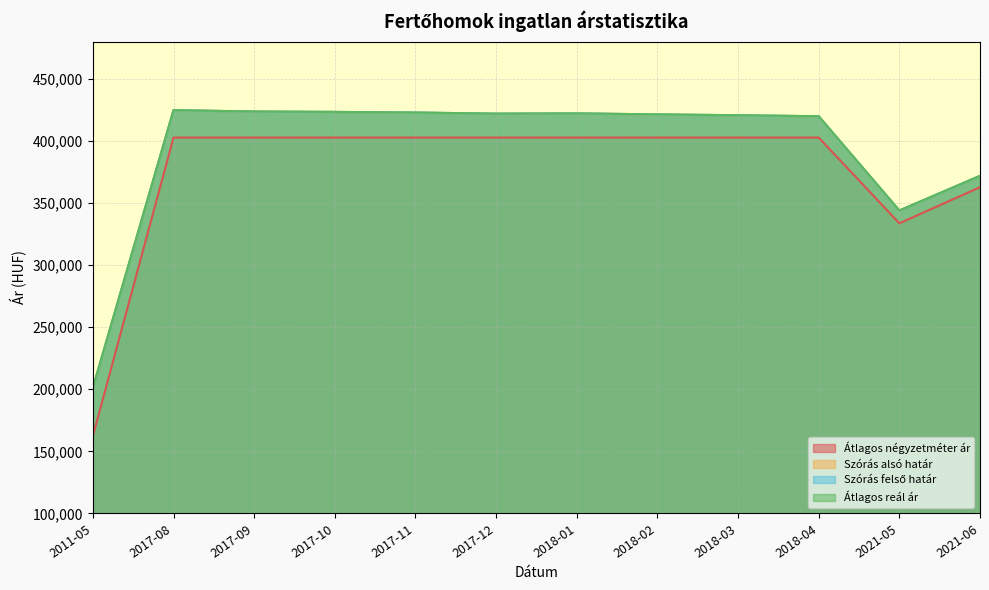

Rank the series by their maximum value, from lowest to highest.

Átlagos négyzetméter ár, Szórás alsó határ, Szórás felső határ, Átlagos reál ár